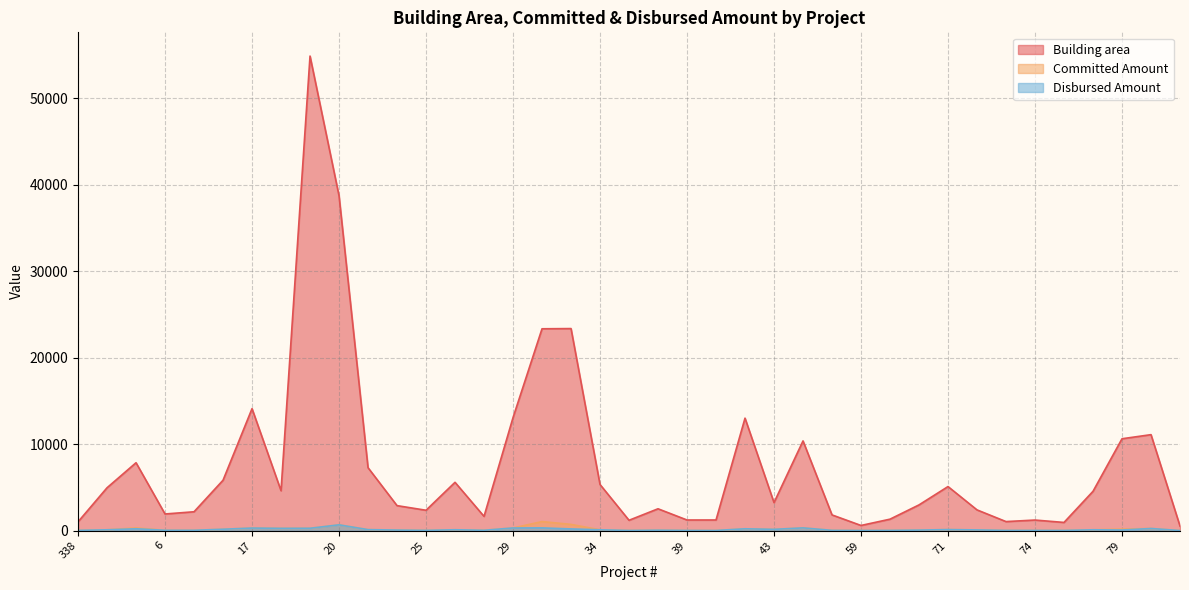

How many values in the Disbursed Amount series exceed 84?

20